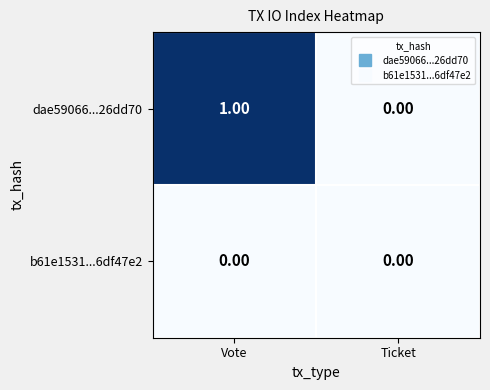

Which series has the largest total across all categories?

dae59066...26dd70